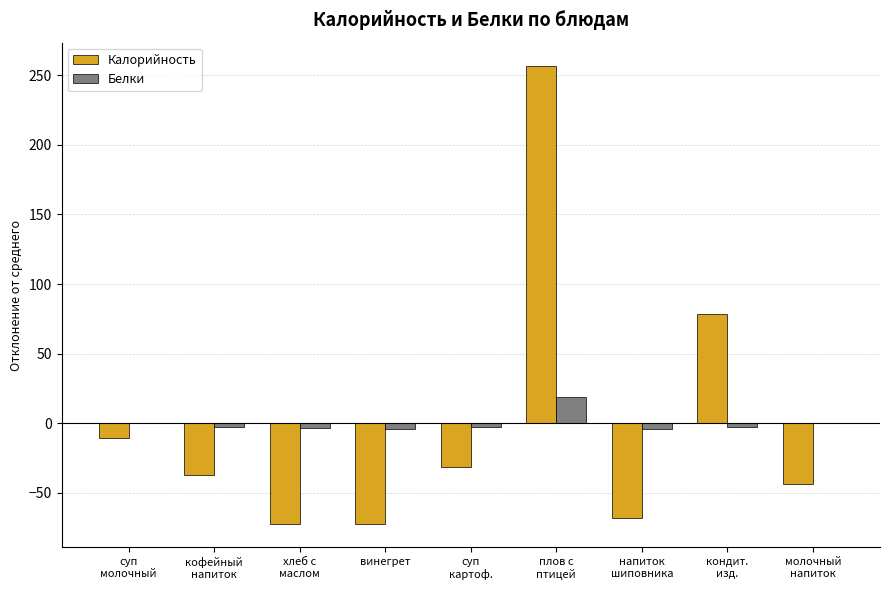

How many groups of bars are there?

9